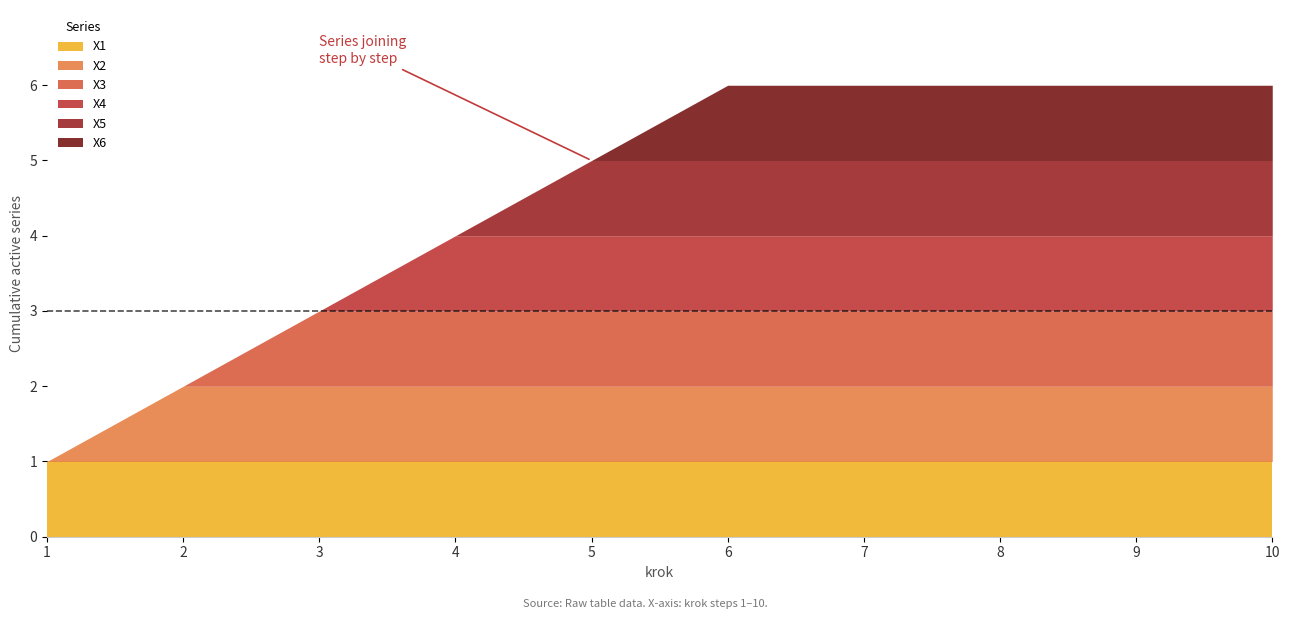

Rank the series by their average value, from highest to lowest.

X1, X2, X3, X4, X5, X6